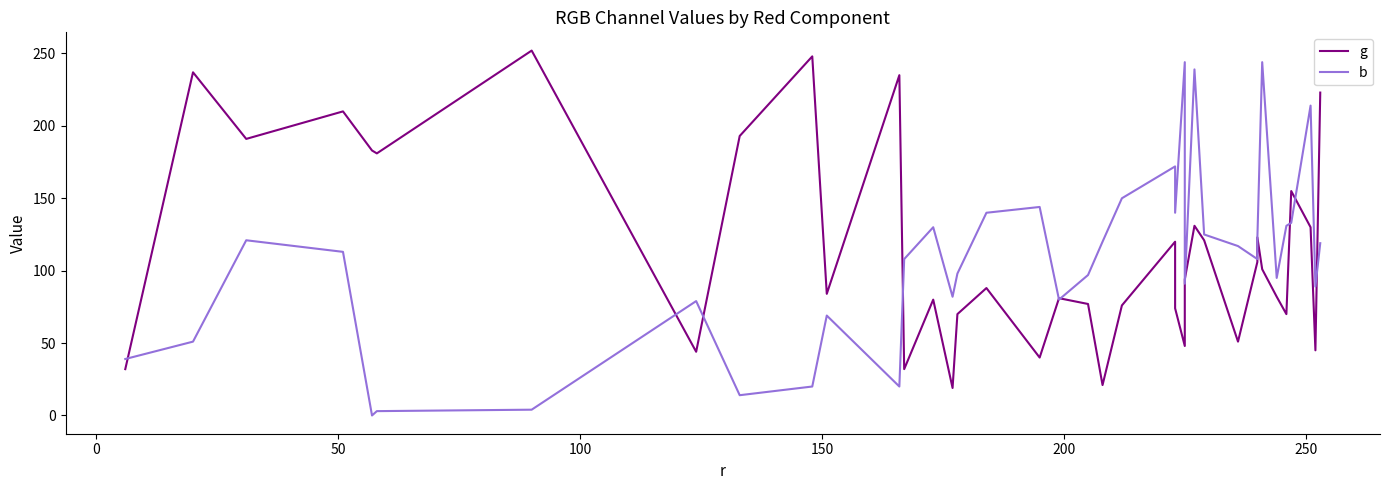

In g, how many points are lower than both neighbors (excluding endpoints)?

12